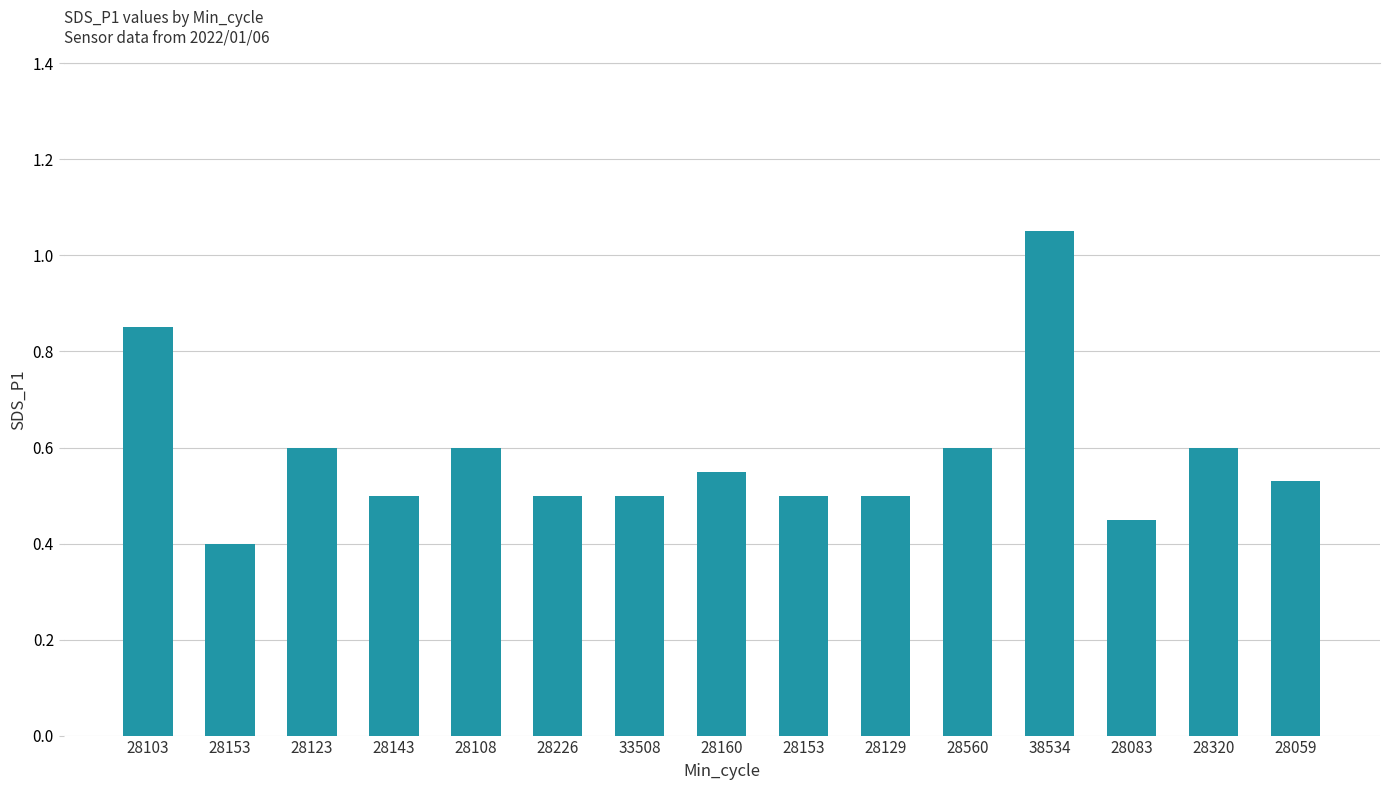

Read the value at 28143.

0.5